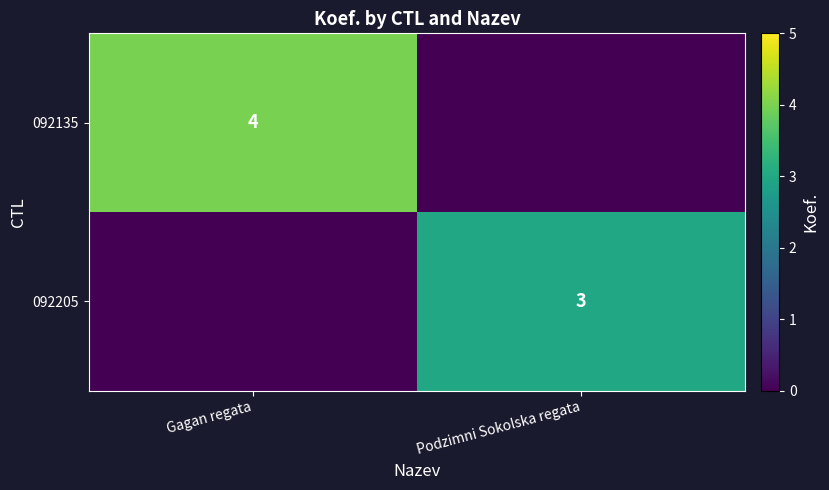

At which category is the sum across all series the highest?

Gagan regata